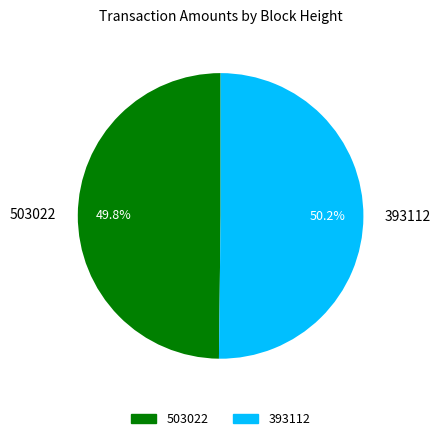

To the nearest percent, what portion does 393112 represent?

50%